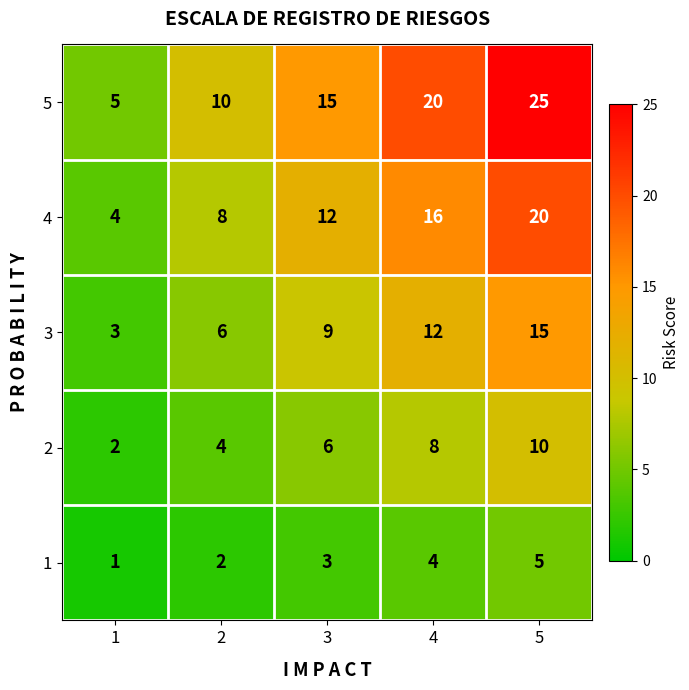

What is the difference between the maximum and minimum values in the 5 series?

20